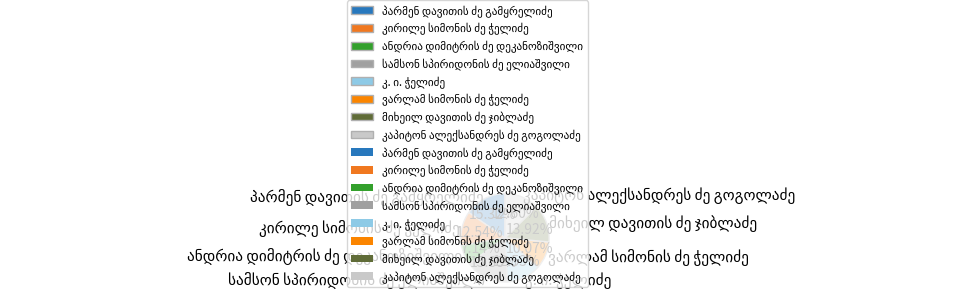

Is there a majority slice in this chart?

No